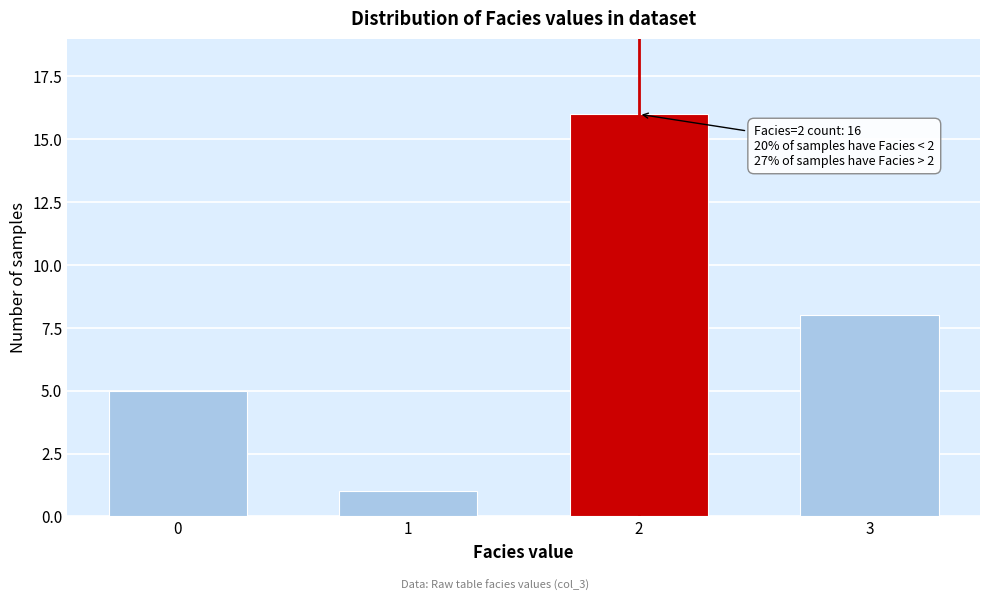

Reading left to right, list all the values displayed in this chart.

0=5	1=1	2=16	3=8